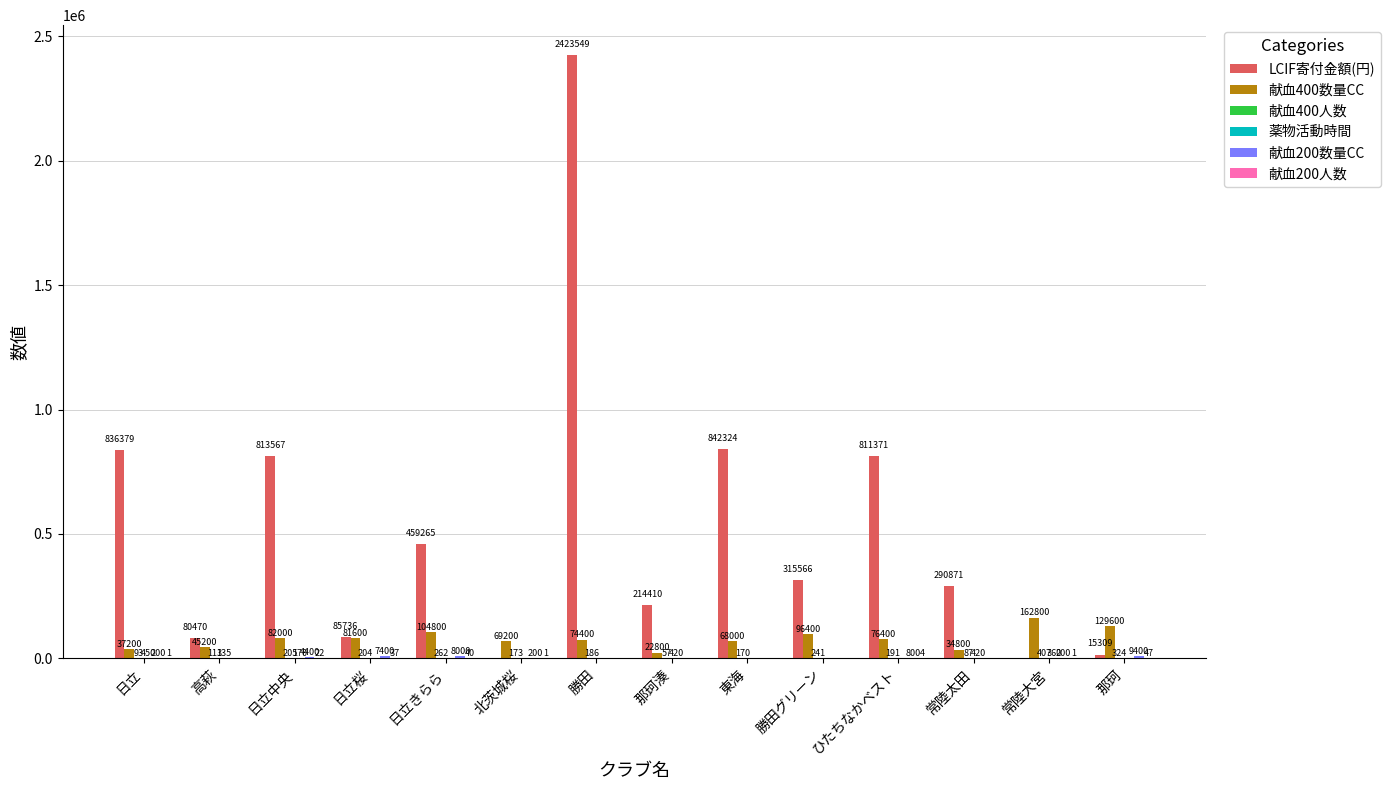

The value of LCIF寄付金額(円) at 北茨城桜 is -1383471. True or false?

False